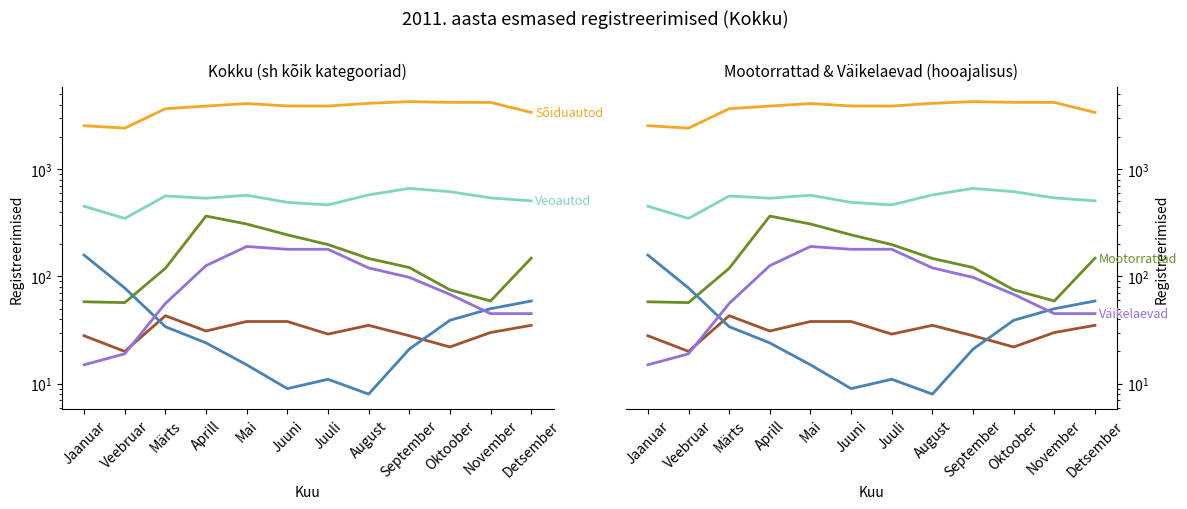

What is the difference between the highest and lowest values at November?

4154